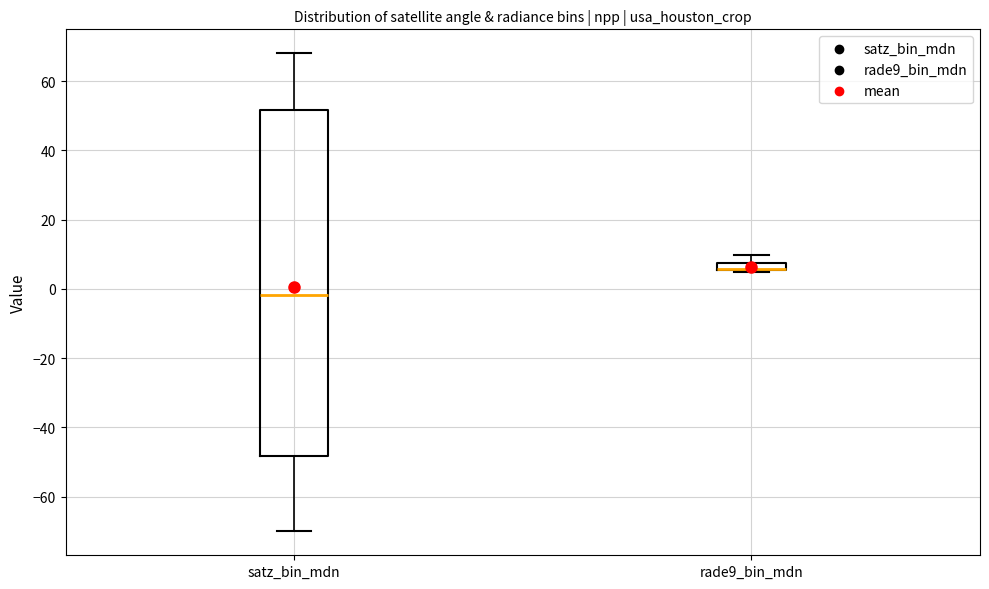

Where is the lower edge of the box for satz_bin_mdn on the y-axis? The values are not printed on the chart, so give them approximately, as read against the axis.

-48